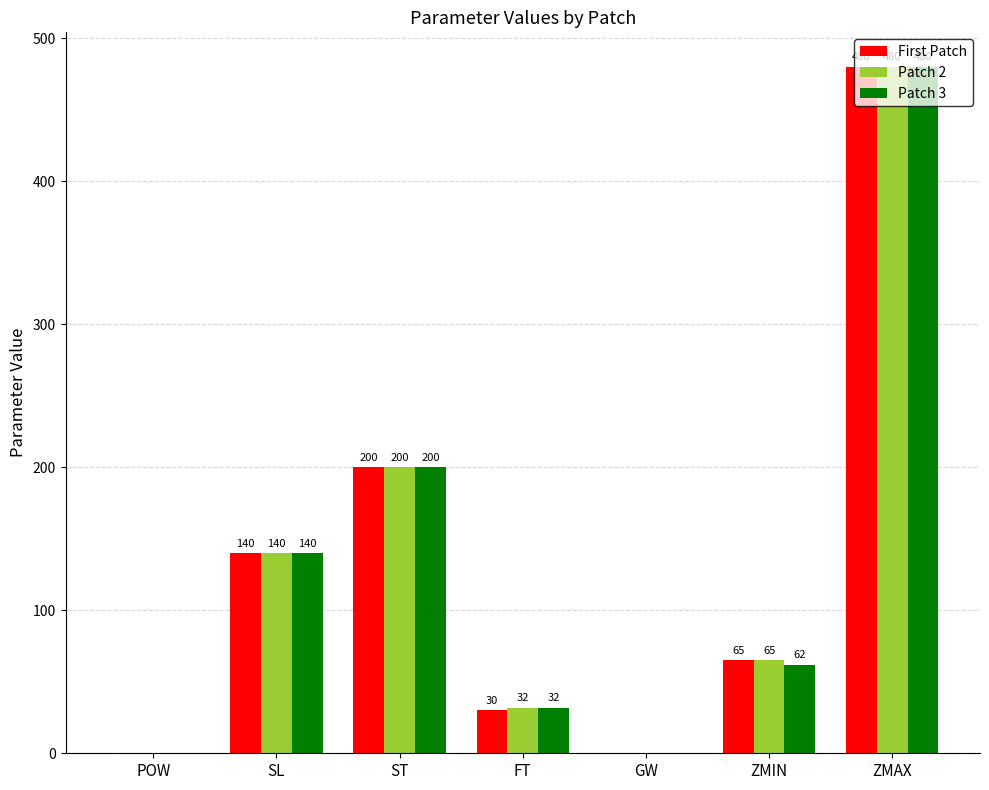

What is the total value across all series at FT?

94